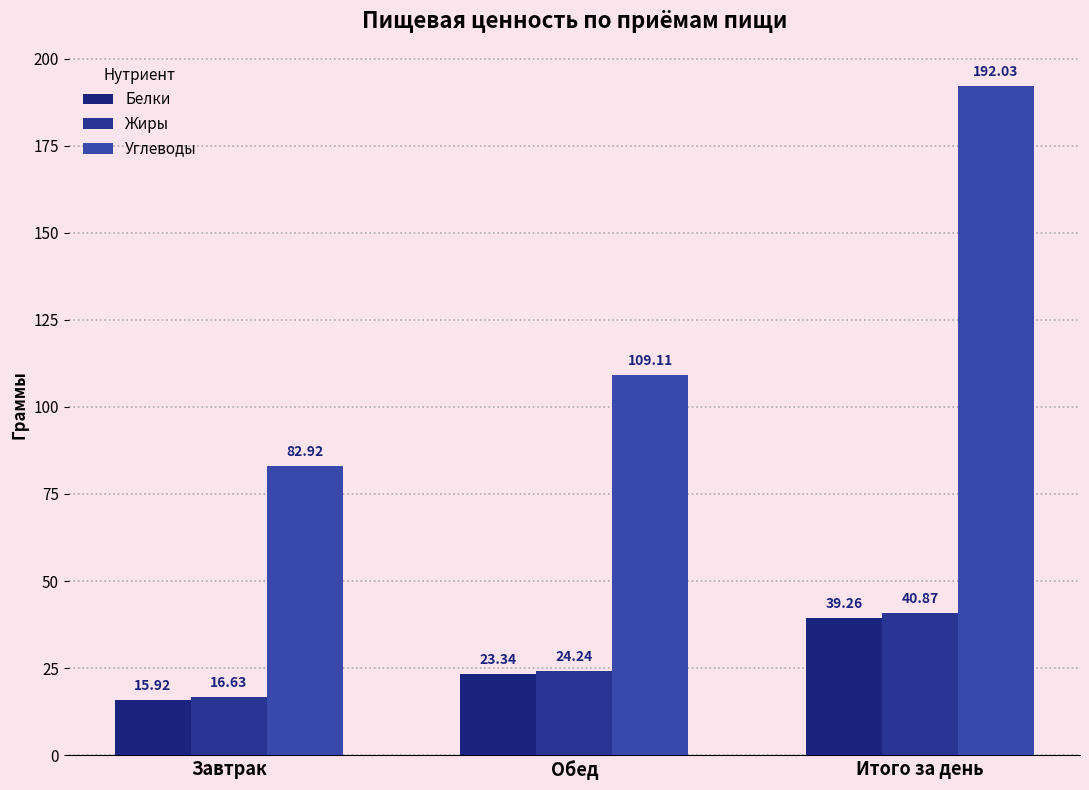

Reading left to right, extract all data points from this chart.

Белки: 15.9	23.3	39.3
Жиры: 16.6	24.2	40.9
Углеводы: 82.9	109.1	192.0